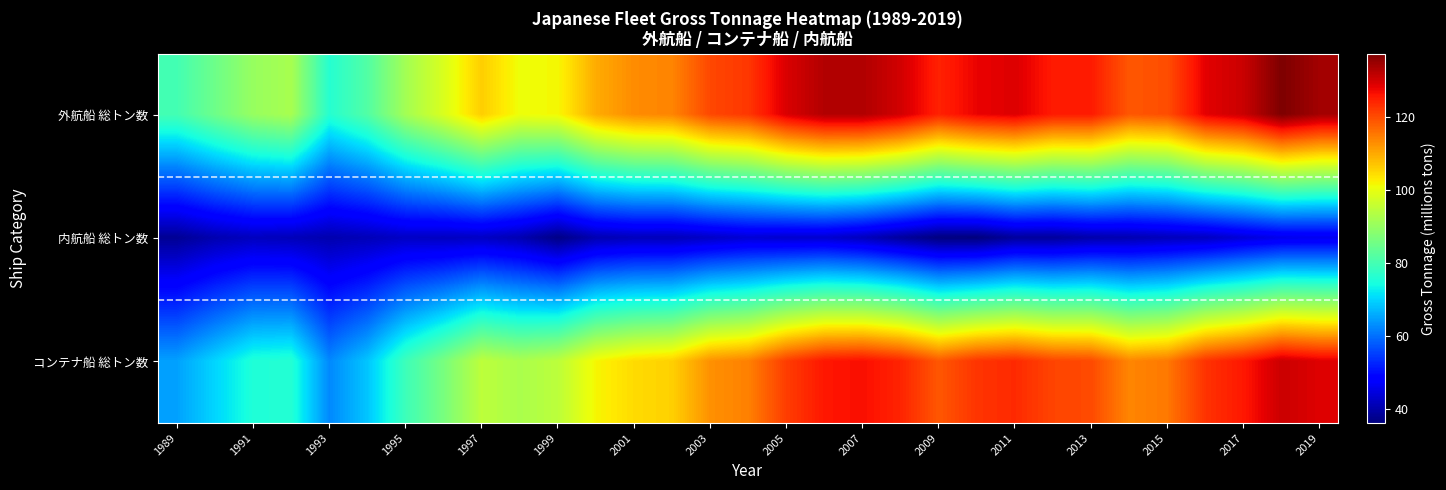

What is the smallest value displayed?

36.0